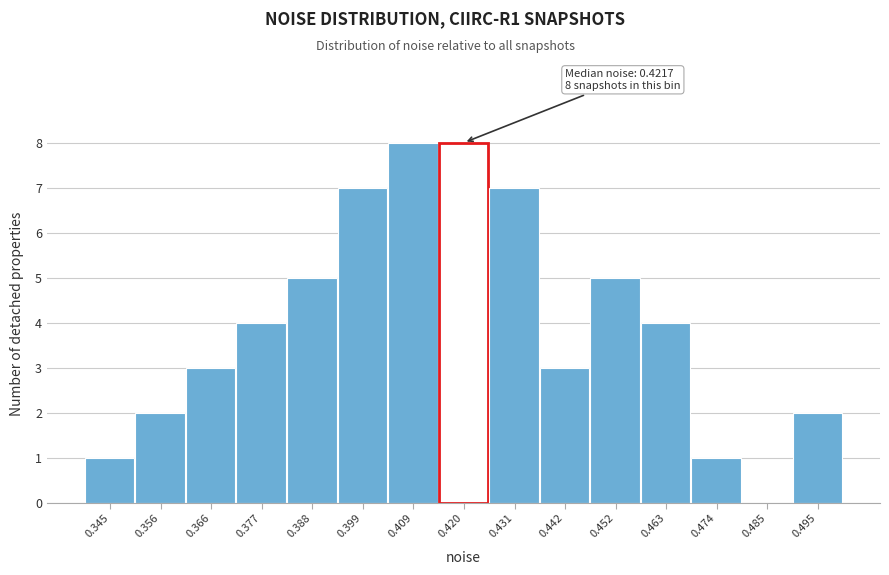

Reading left to right, what are all the values shown in this chart?

0.345=1	0.356=2	0.366=3	0.377=4	0.388=5	0.399=7	0.409=8	0.420=8	0.431=7	0.442=3	0.452=5	0.463=4	0.474=1	0.485=0	0.495=2